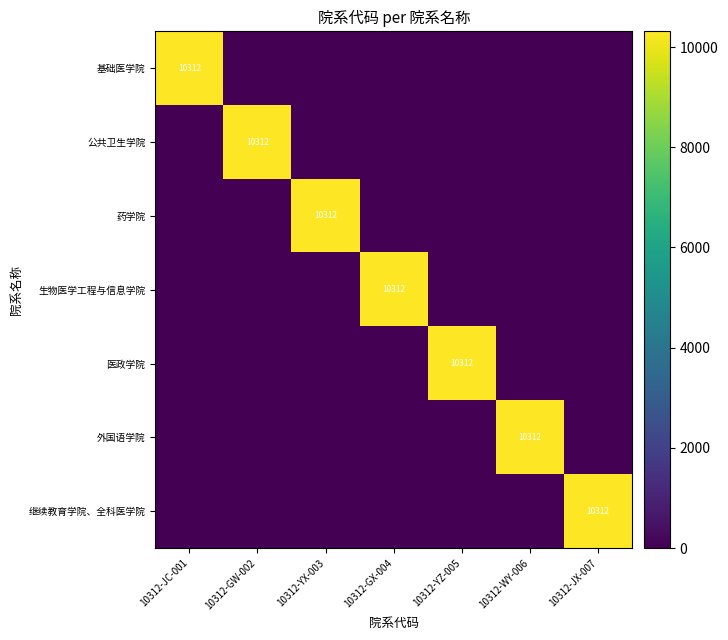

What is the highest value of the 继续教育学院、全科医学院 series?

10312